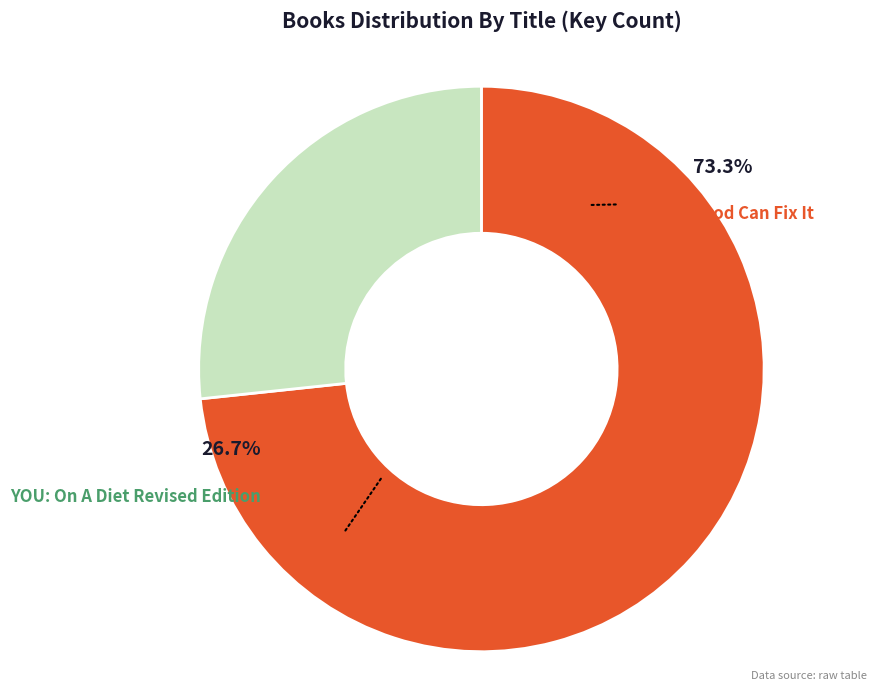

Is the sum of YOU: On A Diet Revised Edition and Food Can Fix It greater than half?

Yes